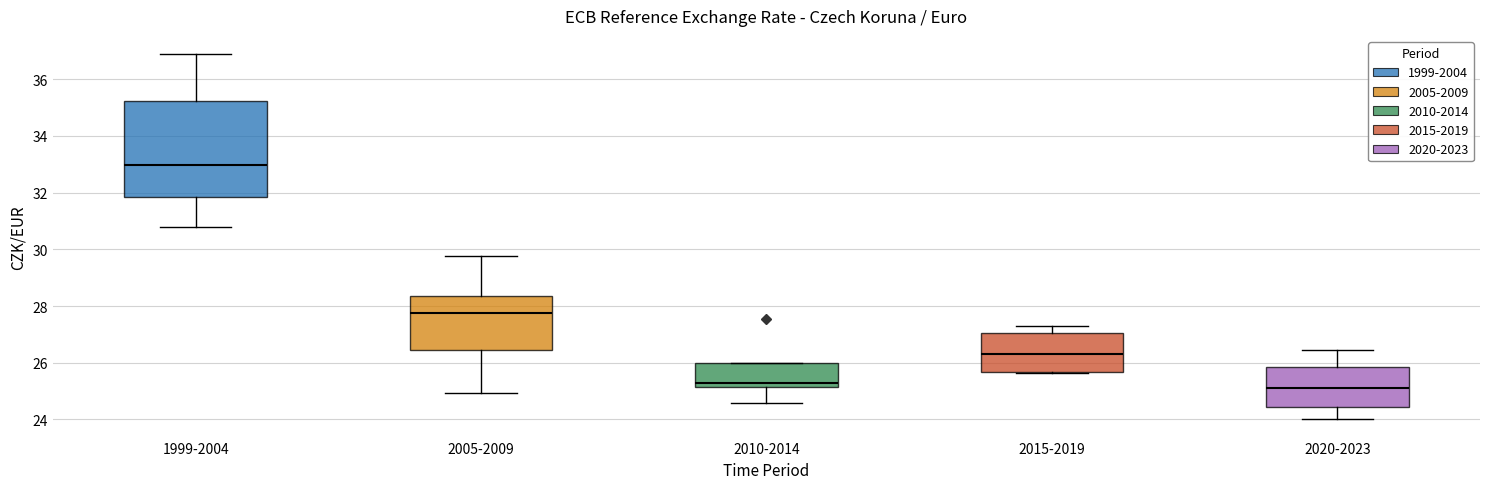

Reading left to right, read every box against the y-axis: the position of its median line, the range the box covers, and the ends of its whiskers. The values are not printed on the chart, so give them approximately, as read against the axis.

1999-2004: median 33.0, box 31.8 to 35.2, whiskers 30.8 to 36.8
2005-2009: median 27.8, box 26.4 to 28.4, whiskers 25.0 to 29.8
2010-2014: median 25.2 (just above the box's lower edge), box 25.2 to 26.0, whiskers 24.6 to 26.0
2015-2019: median 26.4, box 25.6 to 27.0, whiskers 25.6 to 27.2
2020-2023: median 25.2, box 24.4 to 25.8, whiskers 24.0 to 26.4